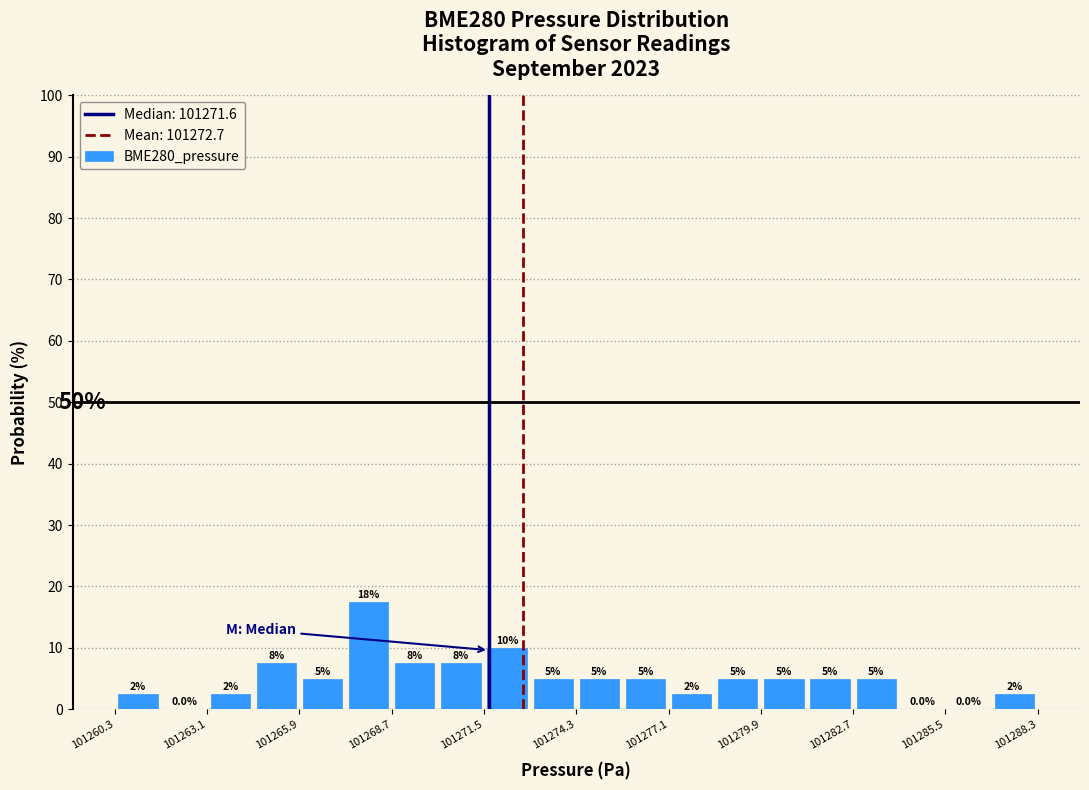

Around what value on the x-axis is the tallest bar? Give the approximate position of its centre, as read against the axis.

101268.0